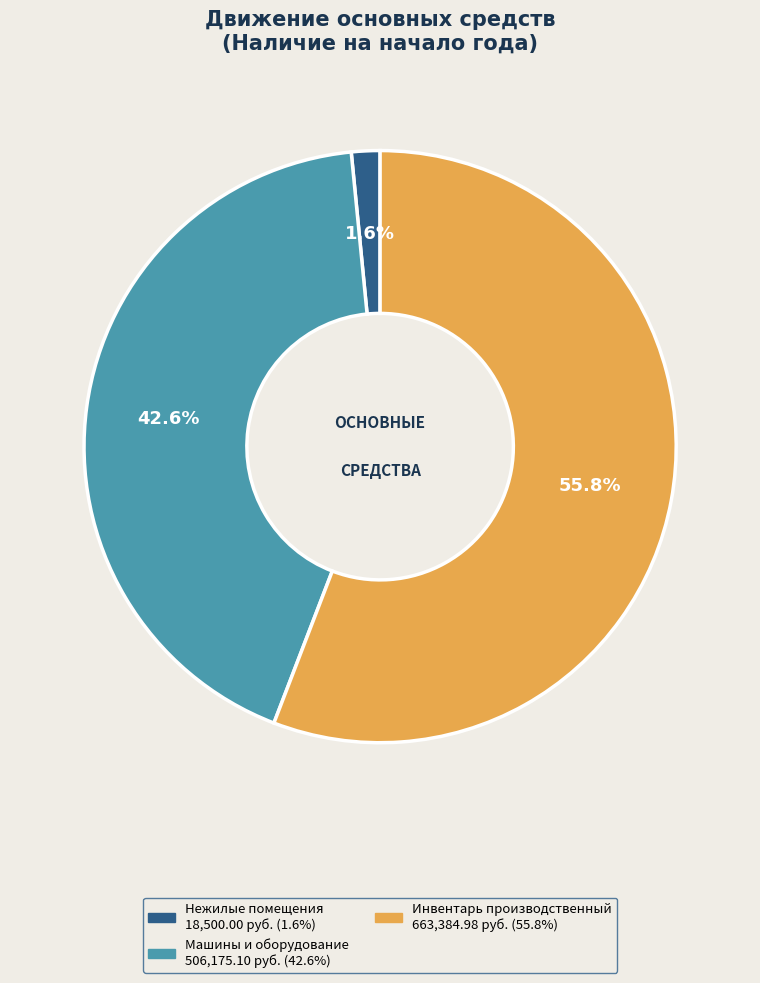

Count the number of slices in the pie.

3